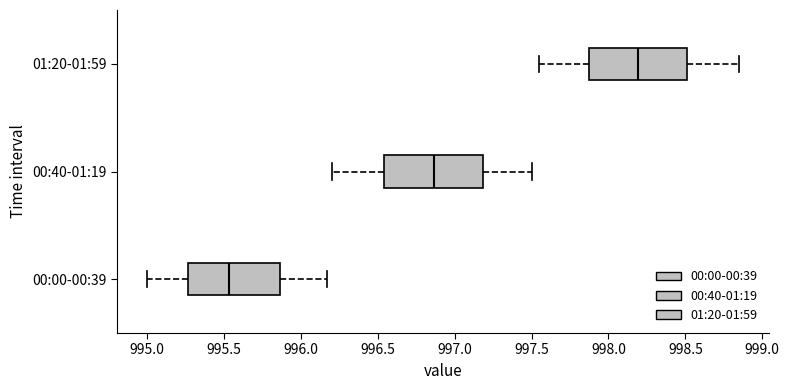

Which box has the furthest to the left median line?

00:00-00:39